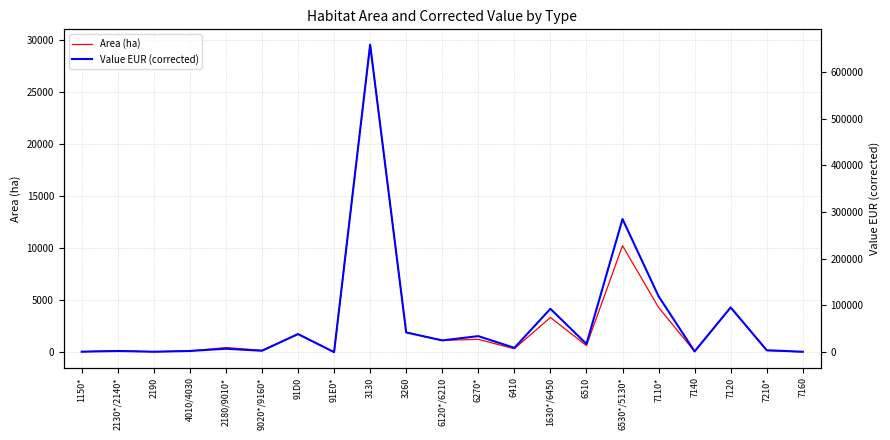

What is the label of the 12th point from the left?

6270*